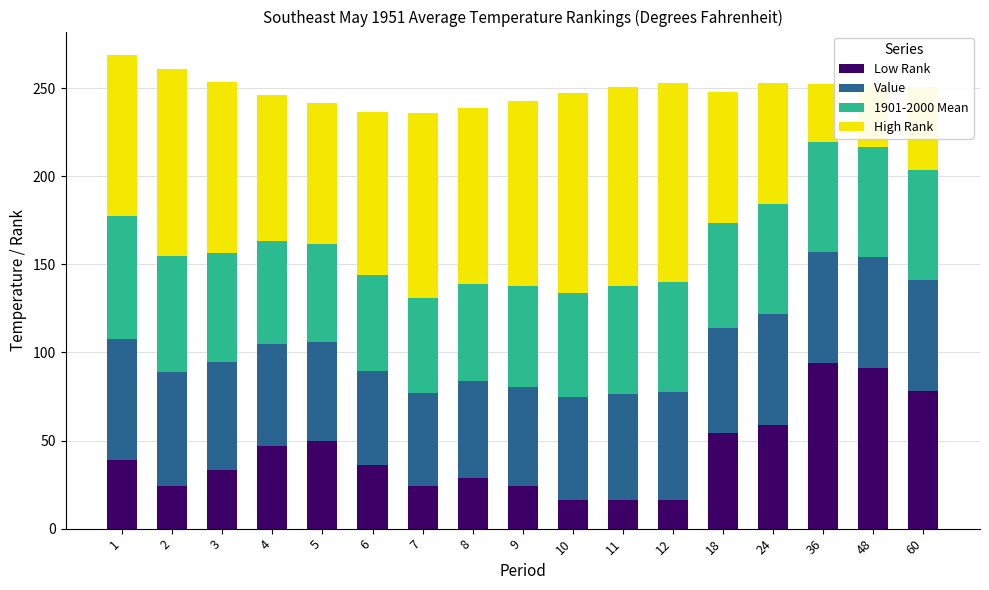

What is the total value across all series at 3?

253.3